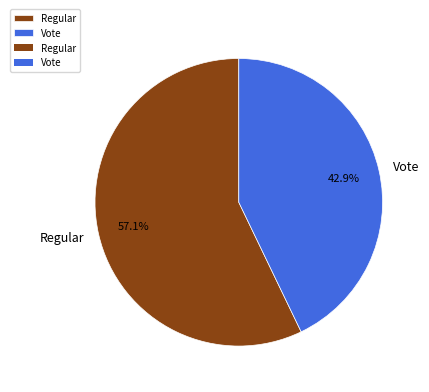

Is it true that Regular is 52% of the pie?

False